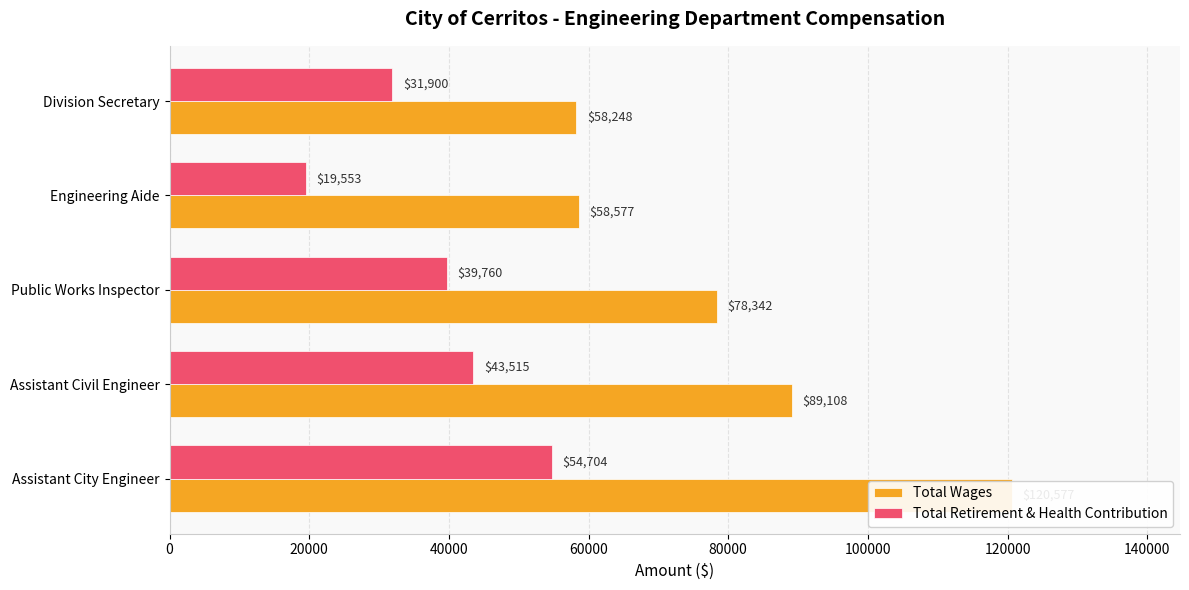

What is the value of the Total Wages bar at the 4th from the left?

58577